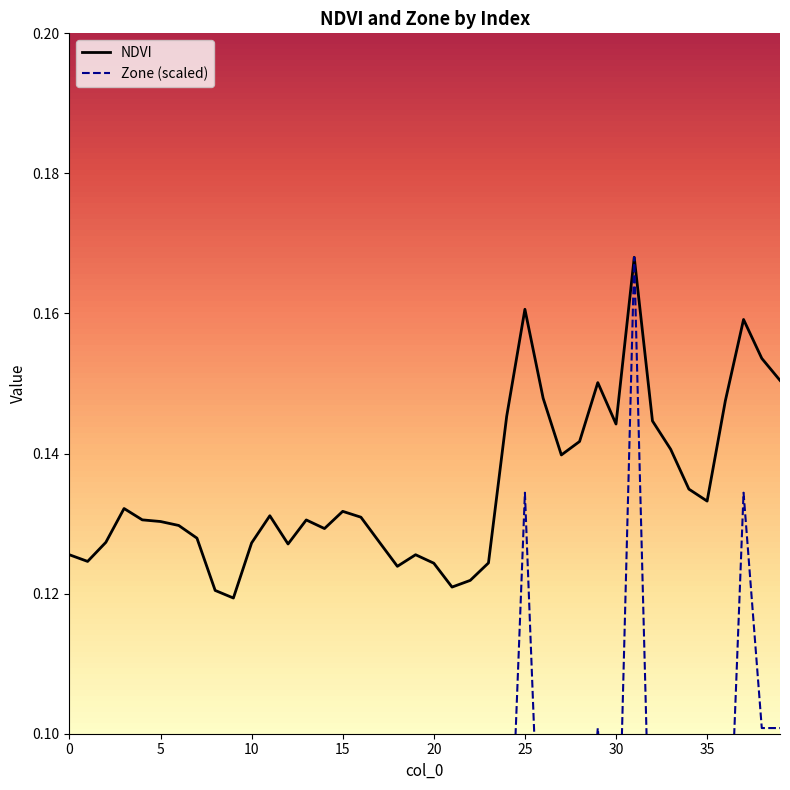

The Zone series shows 0.0 at 30. True or false?

False